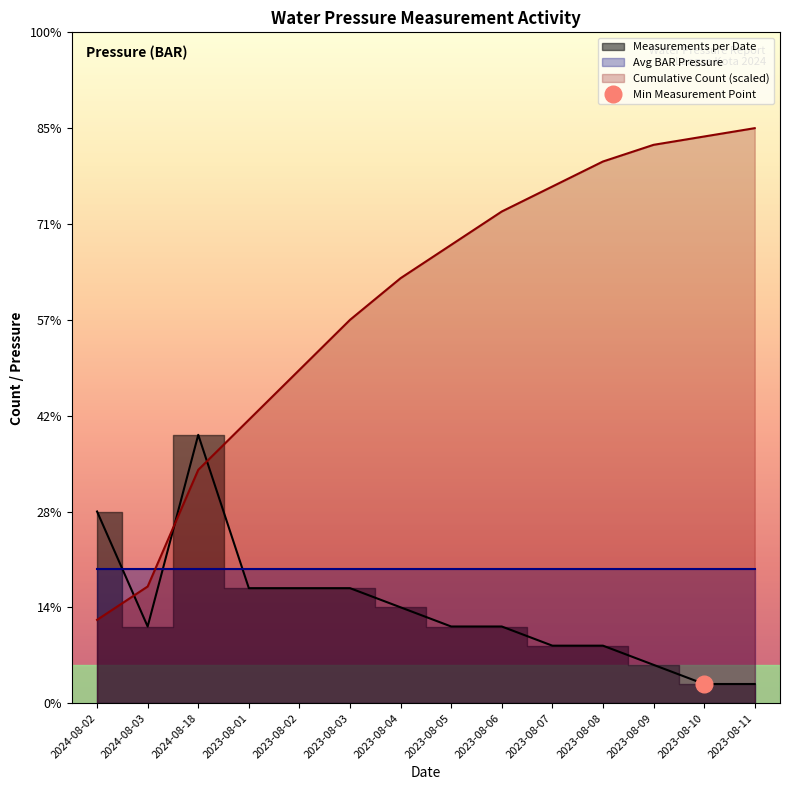

Is it true that Cumulative Count equals 11.2 at 2023-08-05?

False